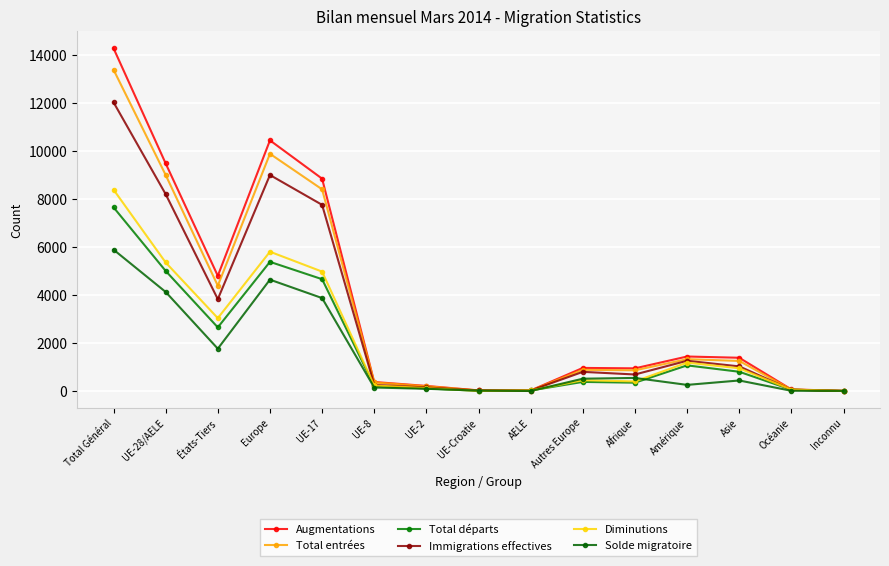

Reading left to right, transcribe all the data shown in this chart.

Augmentations: 14298	9493	4805	10456	8858	376	212	25	22	963	945	1439	1387	66	5
Total entrées: 13405	9012	4393	9896	8413	358	197	24	20	884	863	1328	1254	59	5
Total départs: 7663	5009	2654	5388	4665	209	107	6	22	379	347	1069	803	55	1
Immigrations effectives: 12044	8212	3832	9011	7766	257	147	23	19	799	689	1261	1027	53	3
Diminutions: 8401	5361	3040	5811	4981	230	120	8	22	450	400	1184	948	57	1
Solde migratoire: 5897	4132	1765	4645	3877	146	92	17	0	513	545	255	439	9	4